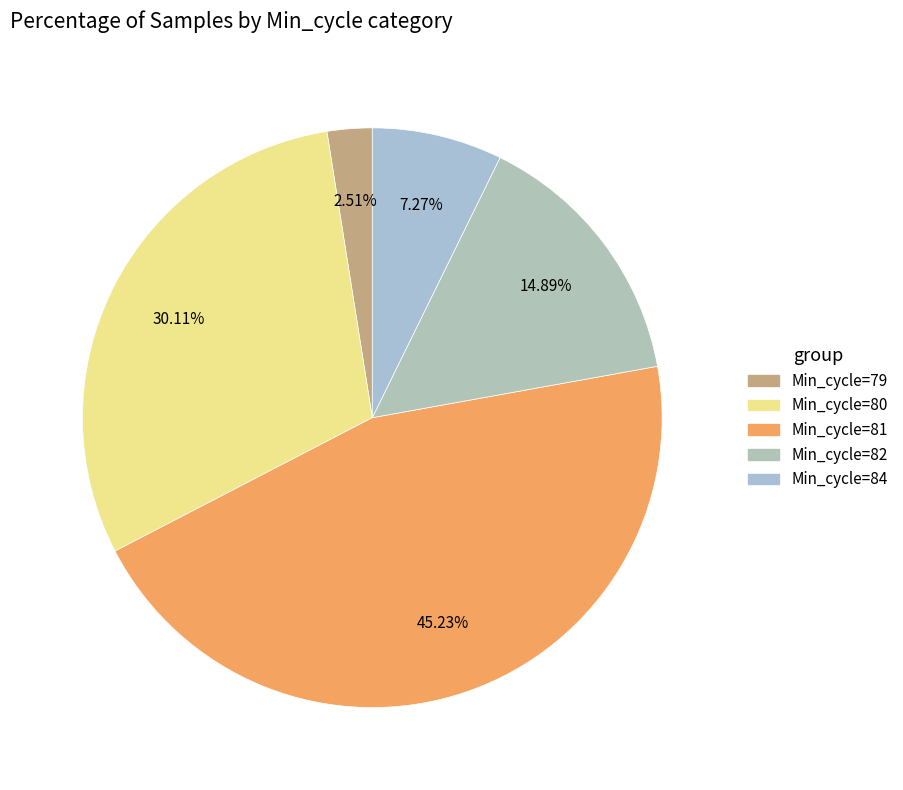

Count the number of slices in the pie.

5